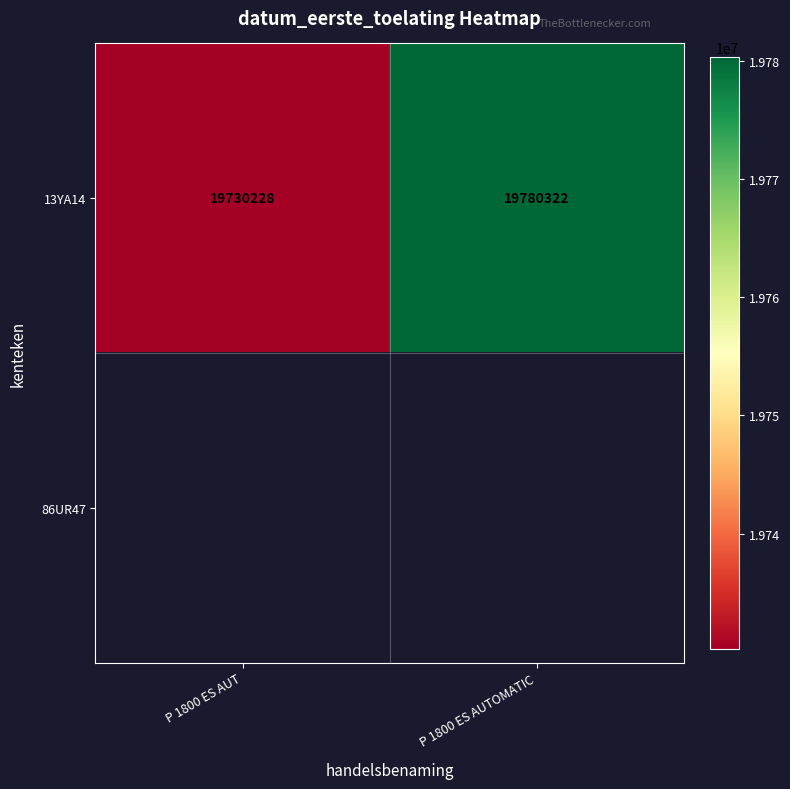

Count the 13YA14 values in the range 19730228 to 19780322.

2